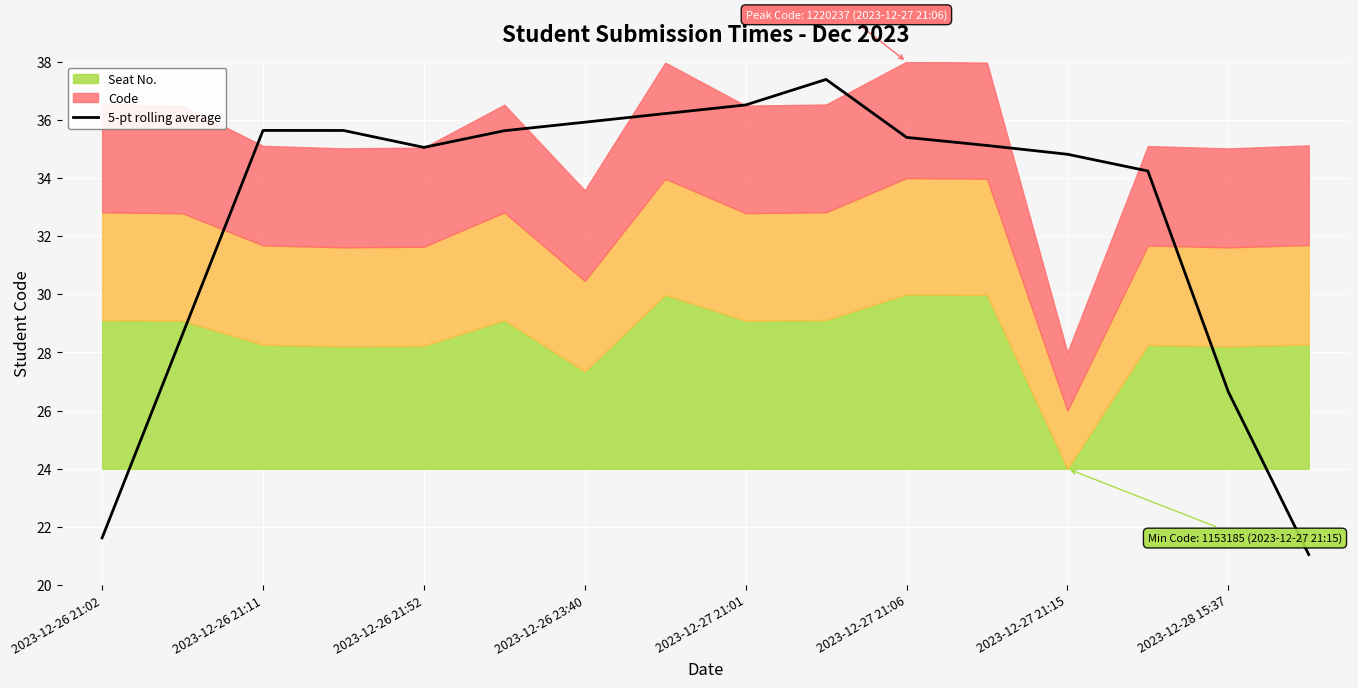

What is the minimum value shown in the chart?

21.0